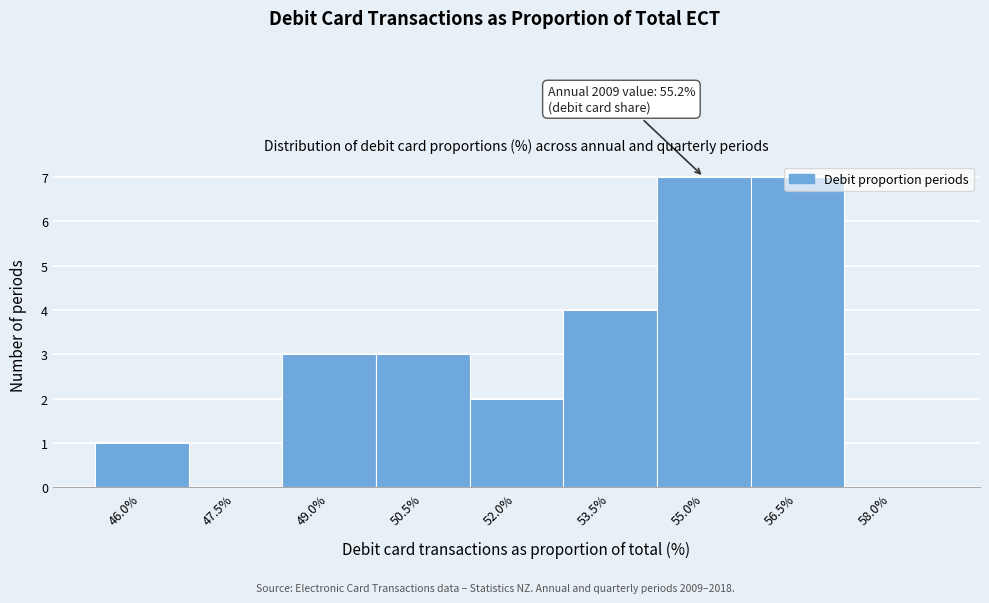

What is the maximum value shown in the chart?

7